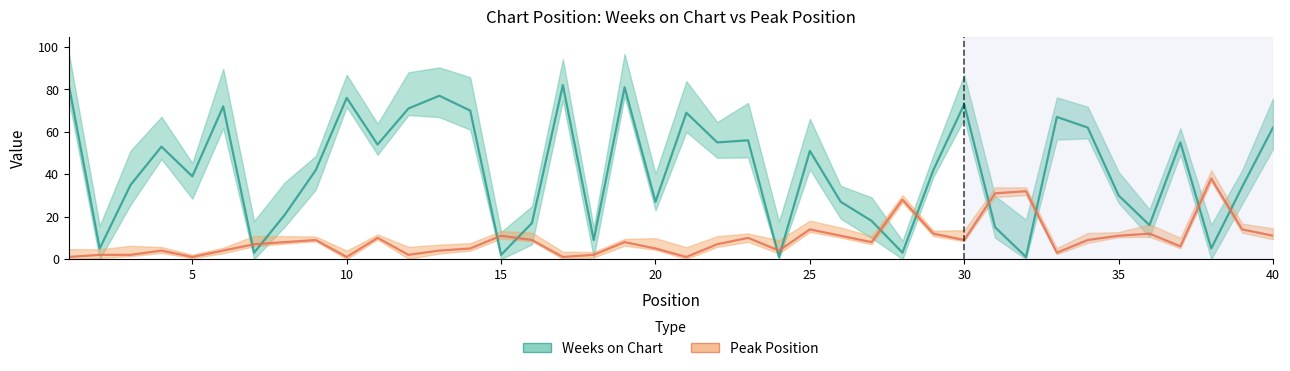

Which series has the widest spread of values?

Weeks on Chart